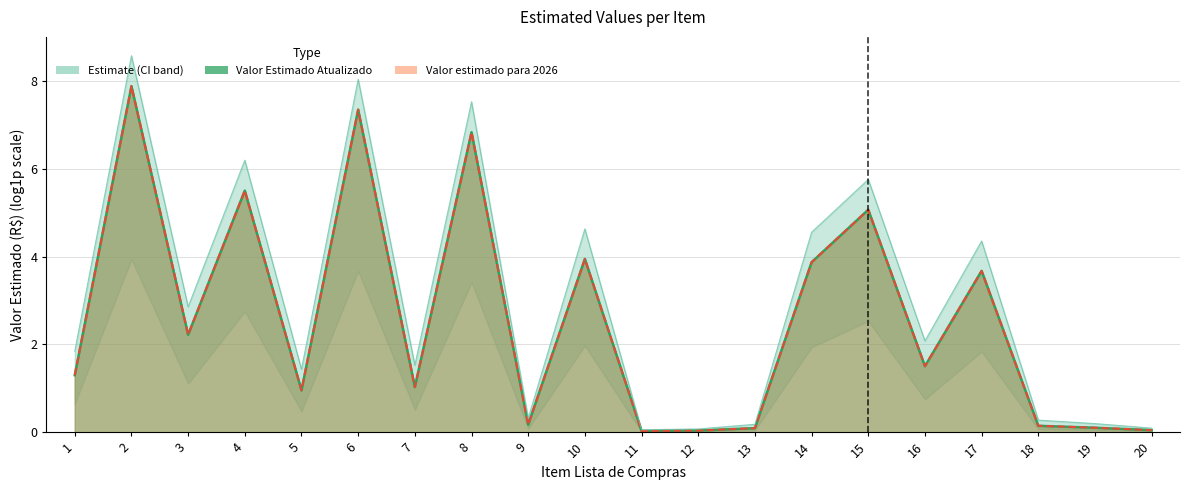

At which category does the data reach its first local valley?

3